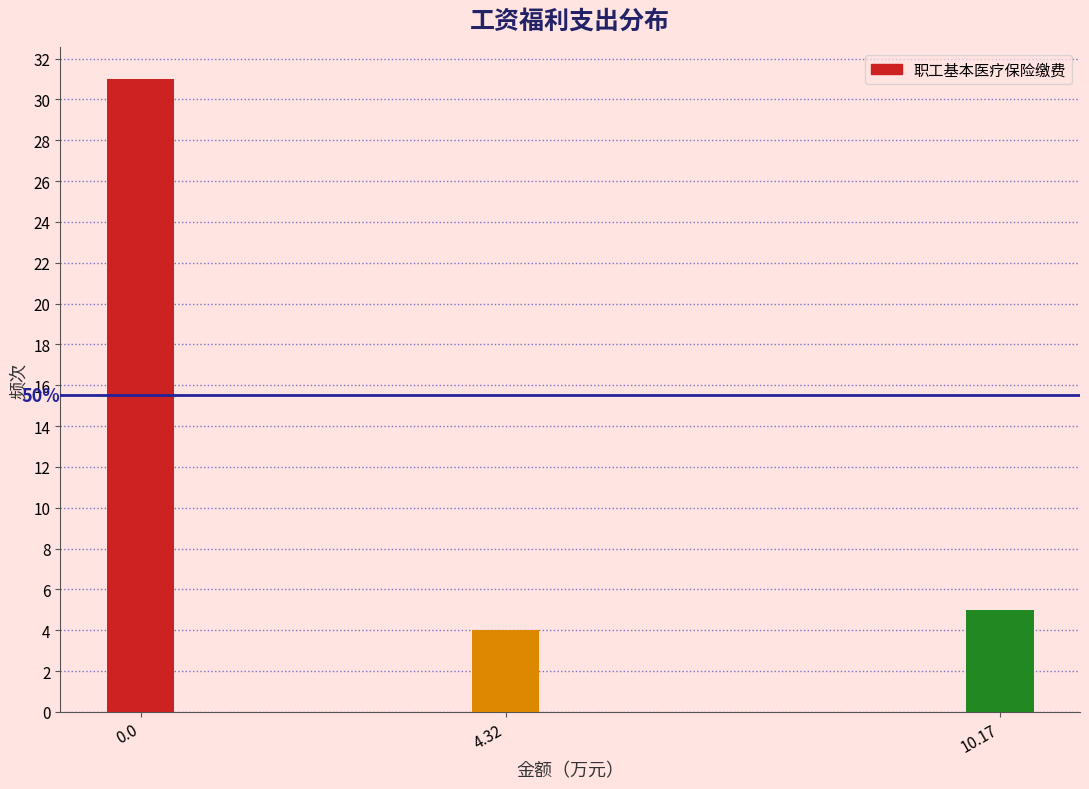

Reading left to right, list all the values displayed in this chart.

0.0=31	4.32=4	10.17=5